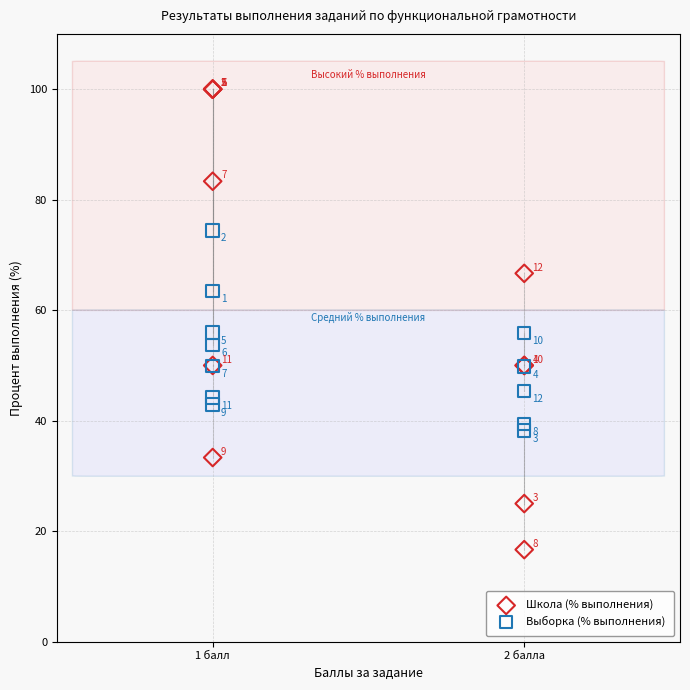

In the Выборка (% выполнения) series, what Y value is closest to 56?

56.0